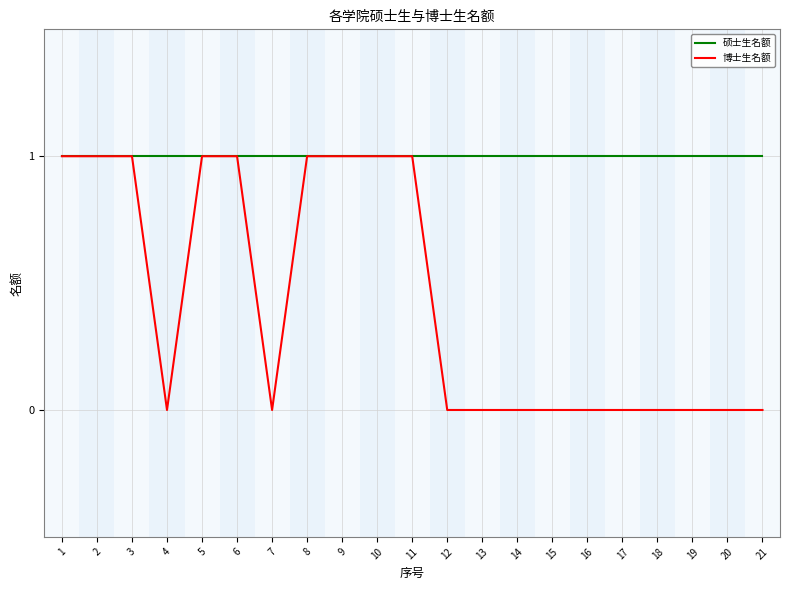

Which series has the largest total across all categories?

硕士生名额